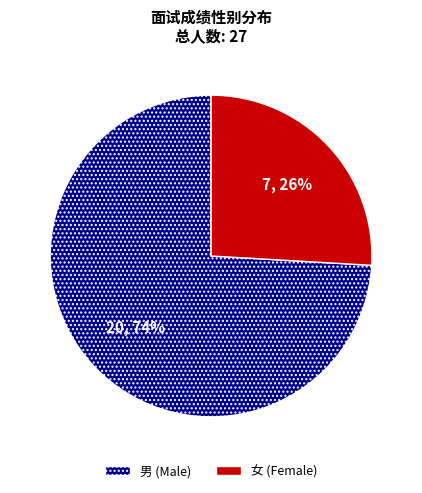

Count the number of slices in the pie.

2